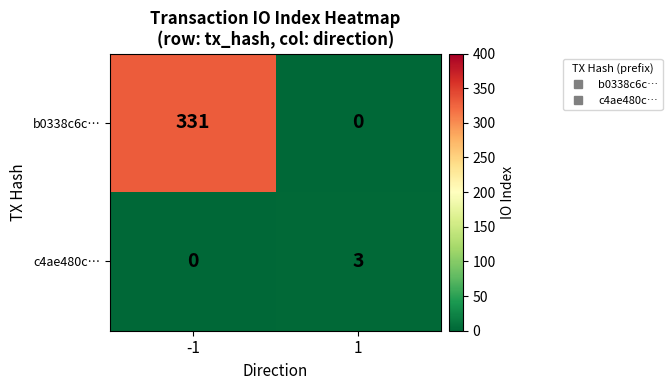

Which label corresponds to the largest value in the chart?

-1